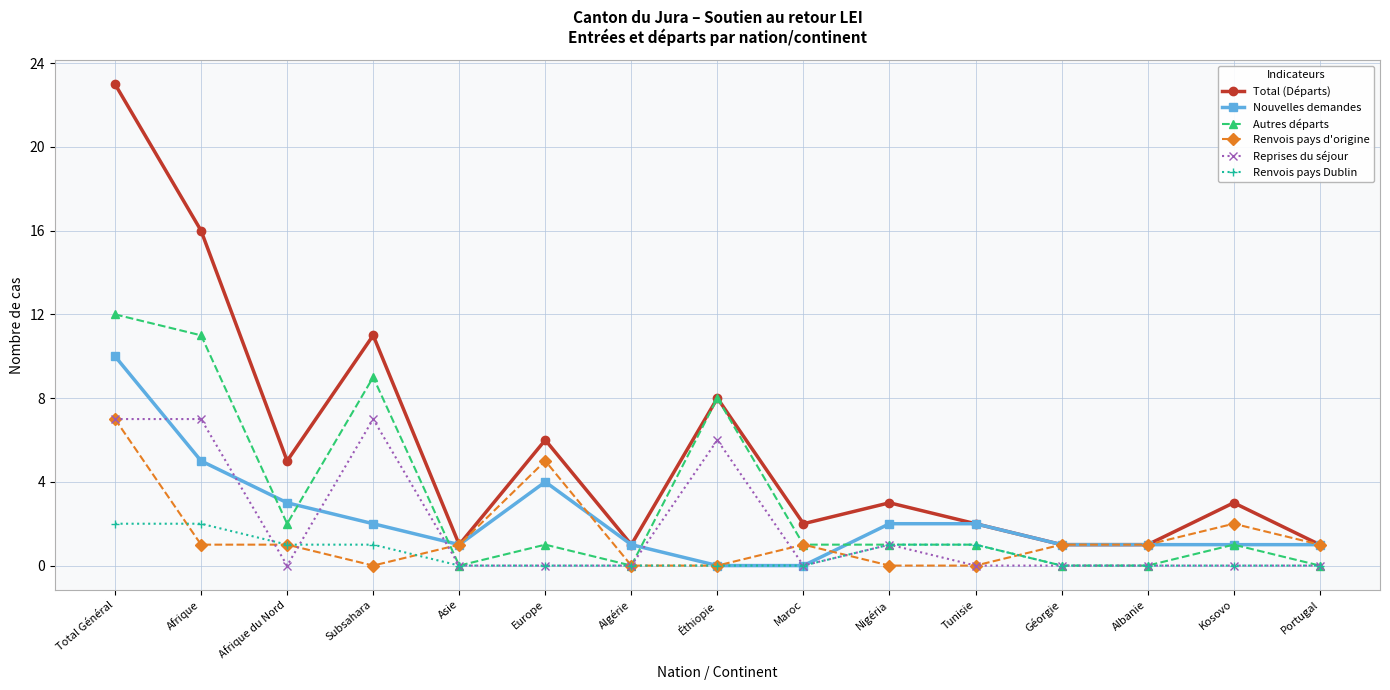

What is the label of the 12th point from the left?

Géorgie